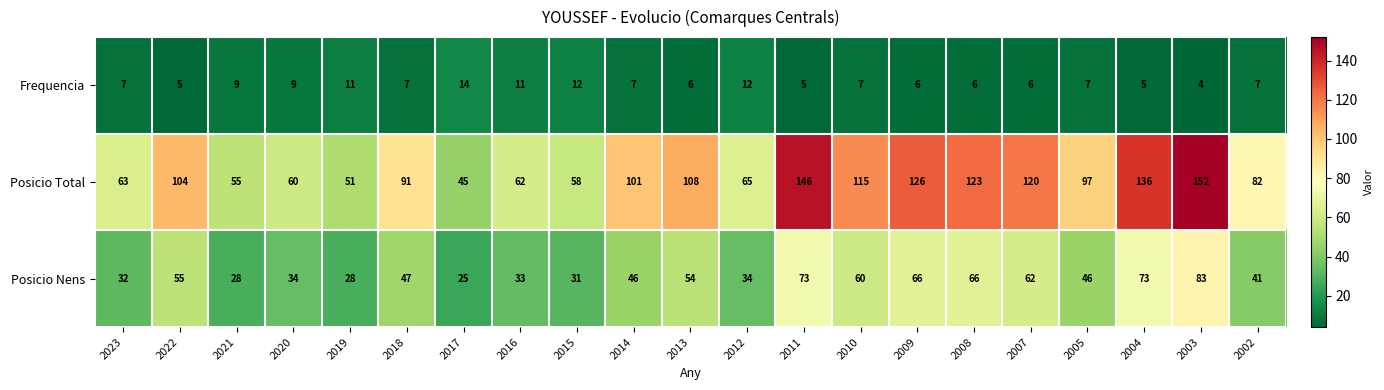

What is the difference between the Posicio Total values at 2022 and 2019?

53